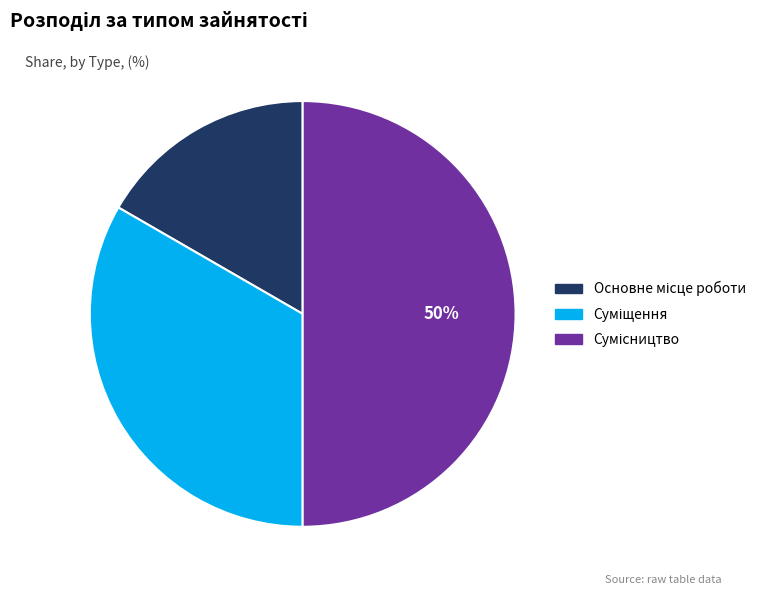

To the nearest percent, what is the average slice percentage?

33%